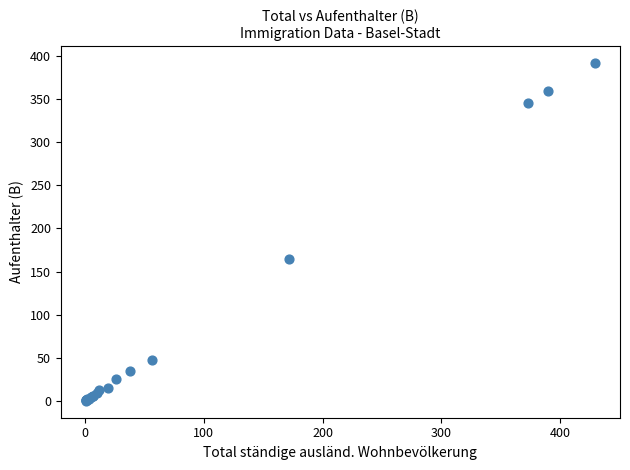

What Y value in the scatter plot is closest to 196?

165